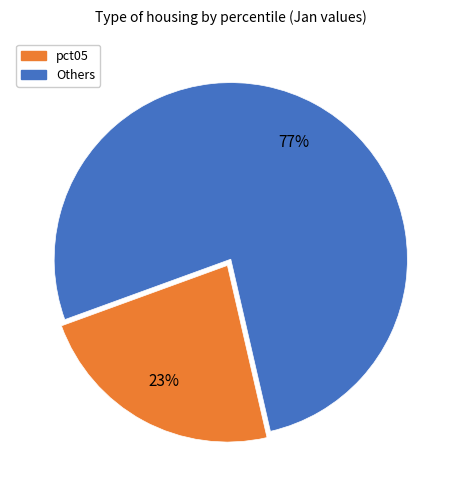

To the nearest percent, what is the average slice percentage?

50%